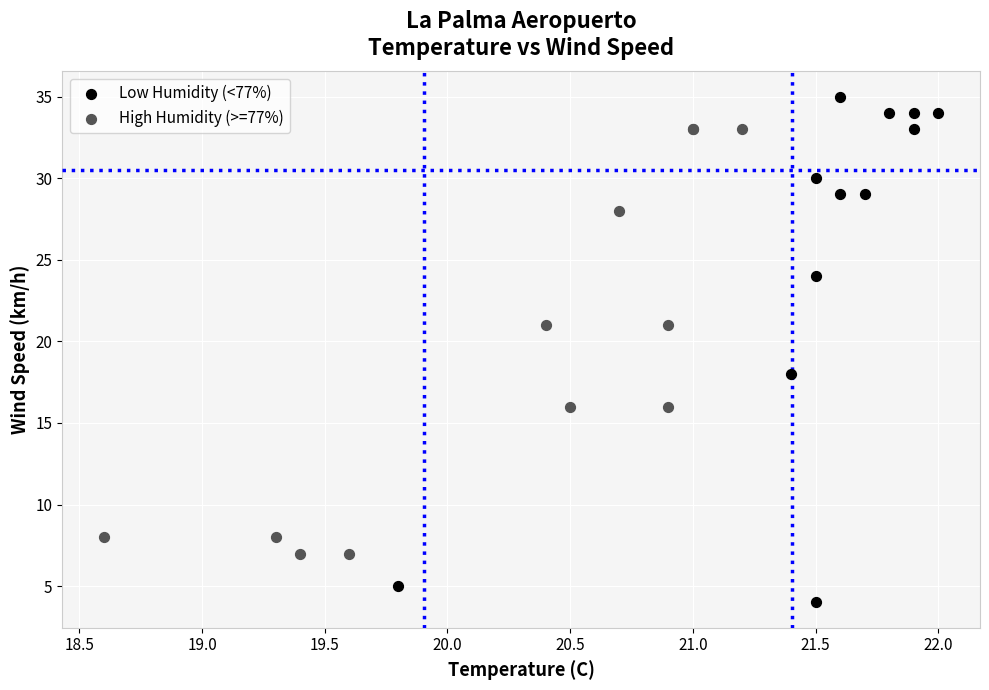

Which series reaches the minimum Y coordinate?

Low Humidity (<77%)